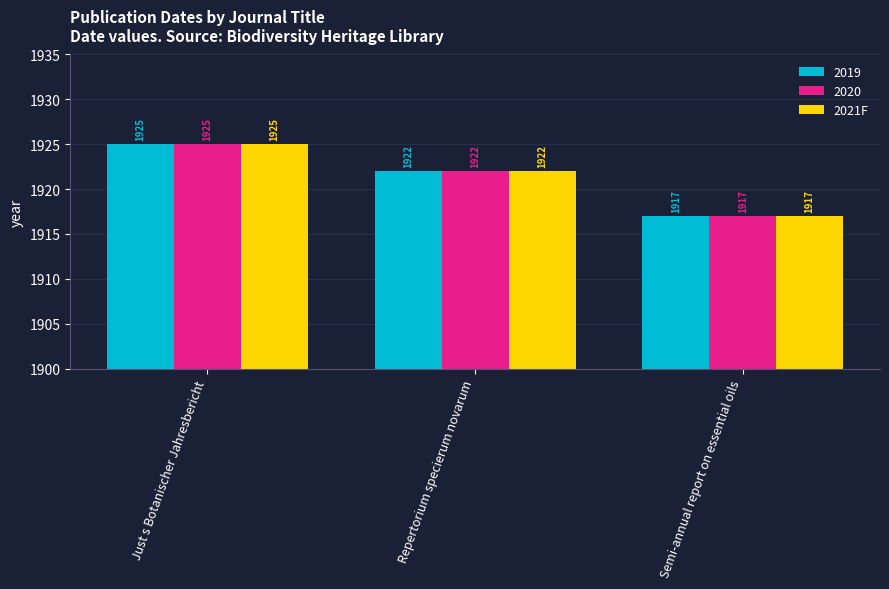

What is the label of the 3rd bar from the right?

Just s Botanischer Jahresbericht